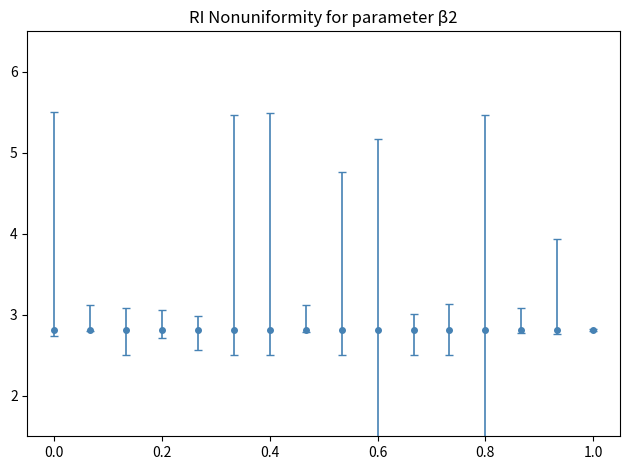

True or false: the data has more than 0 interior local peaks.

True